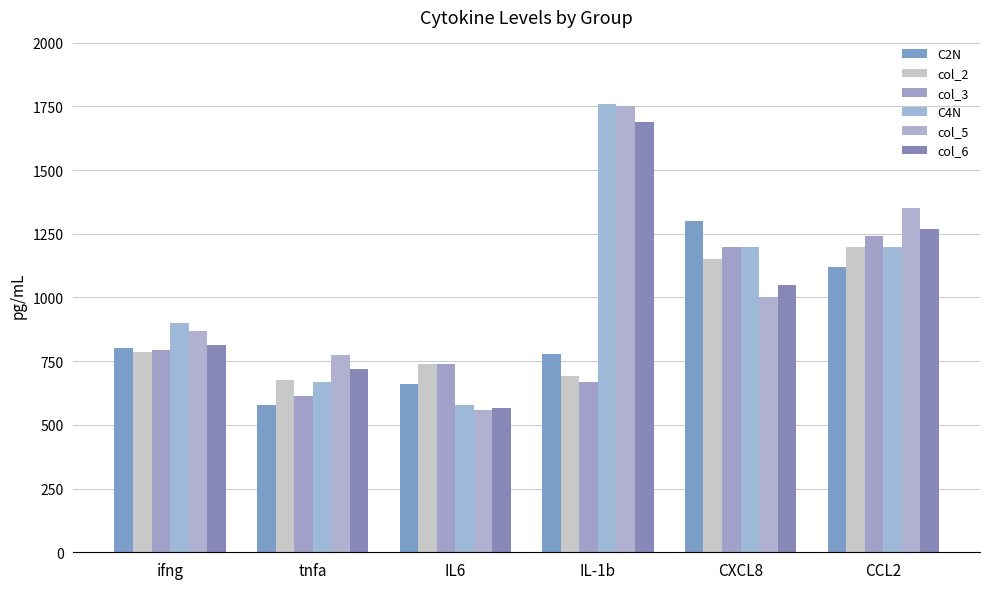

Reading left to right, transcribe all the data shown in this chart.

C2N: ifng=800	tnfa=580	IL6=660	IL-1b=780	CXCL8=1300	CCL2=1120
col_2: ifng=785	tnfa=675	IL6=740	IL-1b=690	CXCL8=1150	CCL2=1200
col_3: ifng=795	tnfa=615	IL6=740	IL-1b=670	CXCL8=1200	CCL2=1240
C4N: ifng=900	tnfa=670	IL6=580	IL-1b=1759	CXCL8=1200	CCL2=1200
col_5: ifng=870	tnfa=775	IL6=560	IL-1b=1750	CXCL8=1000	CCL2=1350
col_6: ifng=815	tnfa=720	IL6=565	IL-1b=1690	CXCL8=1050	CCL2=1270